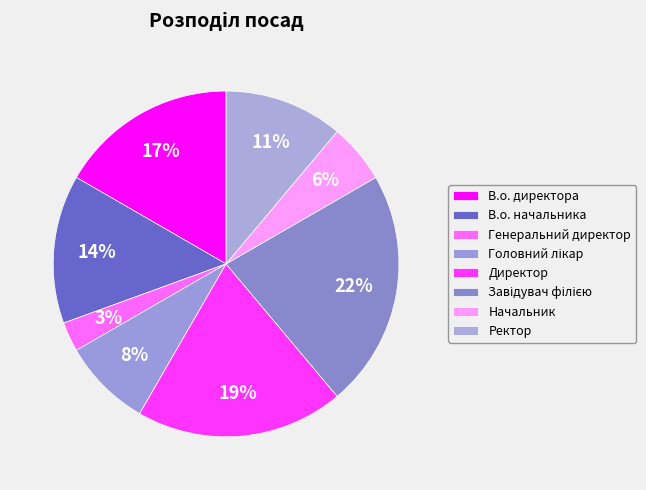

How many segments does this pie chart have?

8